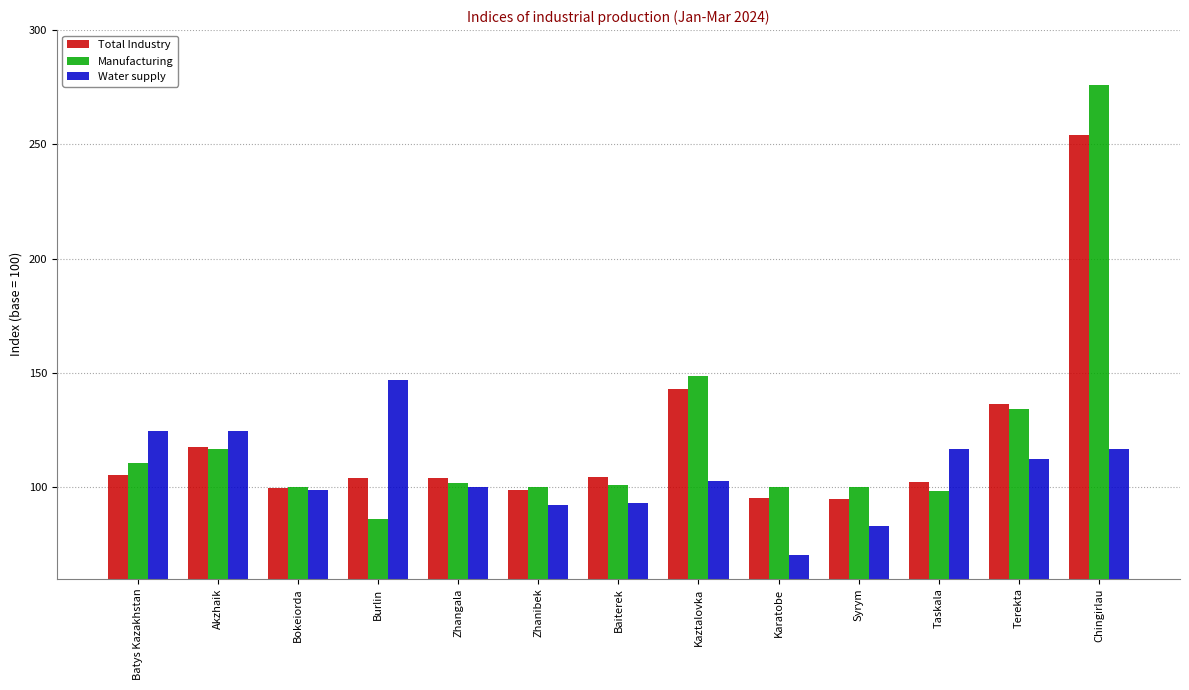

At which category is the sum across all series the highest?

Chingirlau